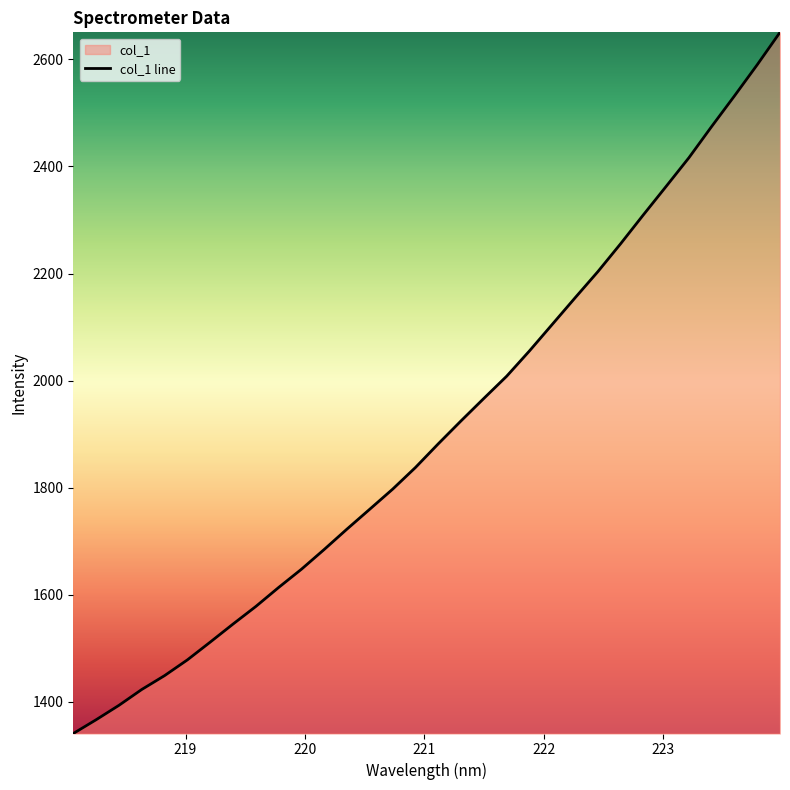

What is the greatest value displayed?

2650.7